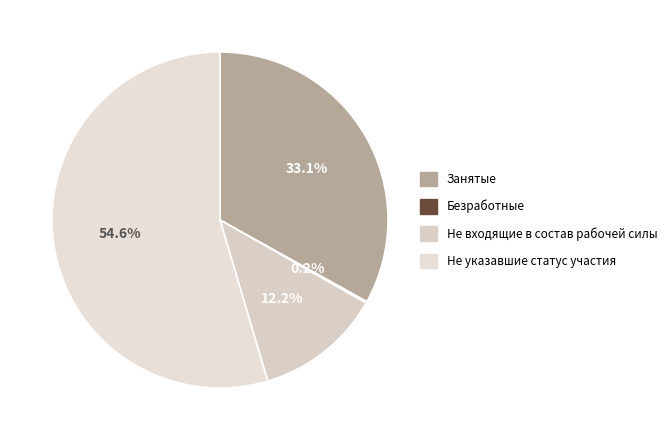

Which slice represents more than half of the pie?

Не указавшие статус участия